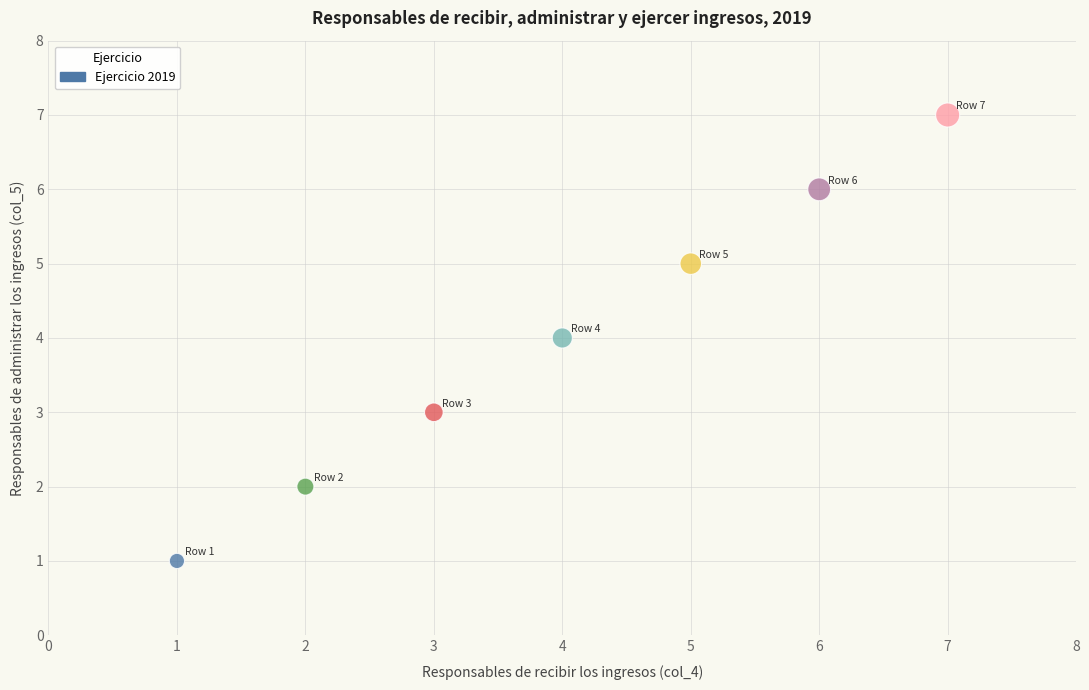

What is the range of Y values (max minus min)?

6